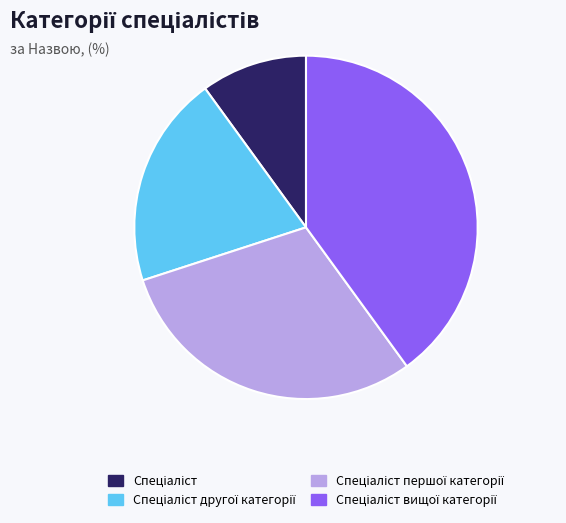

Is there a majority slice in this chart?

No